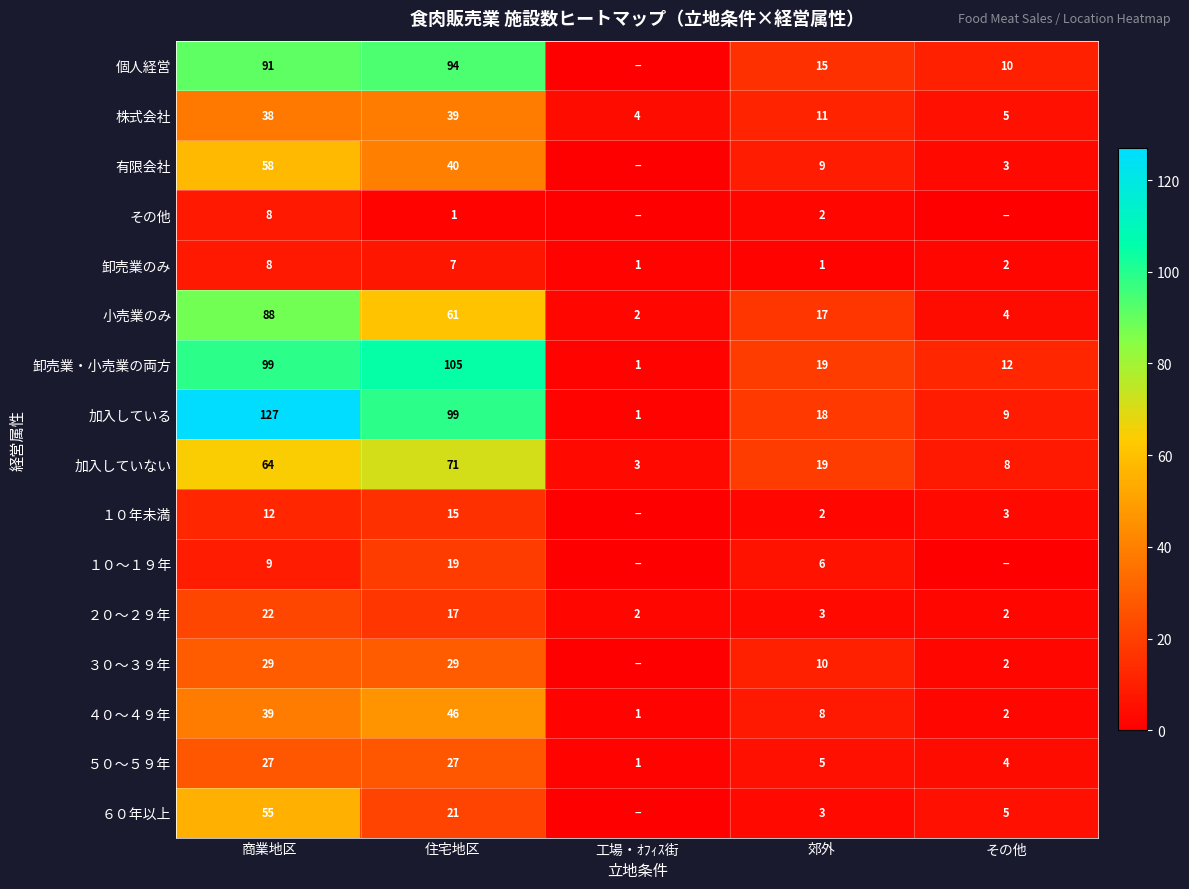

The その他 series shows 1 at 郊外. True or false?

False